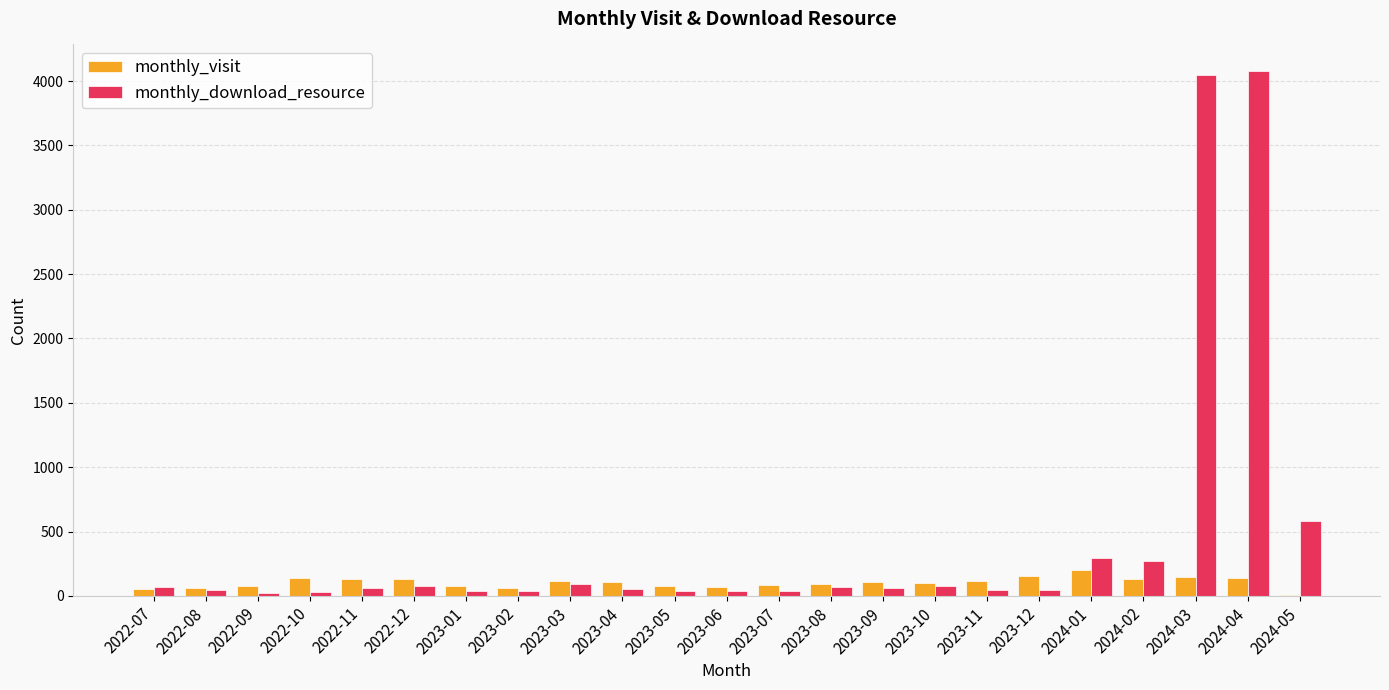

Is the value of monthly_download_resource at 2023-07 greater than the value of monthly_visit at 2023-12?

No